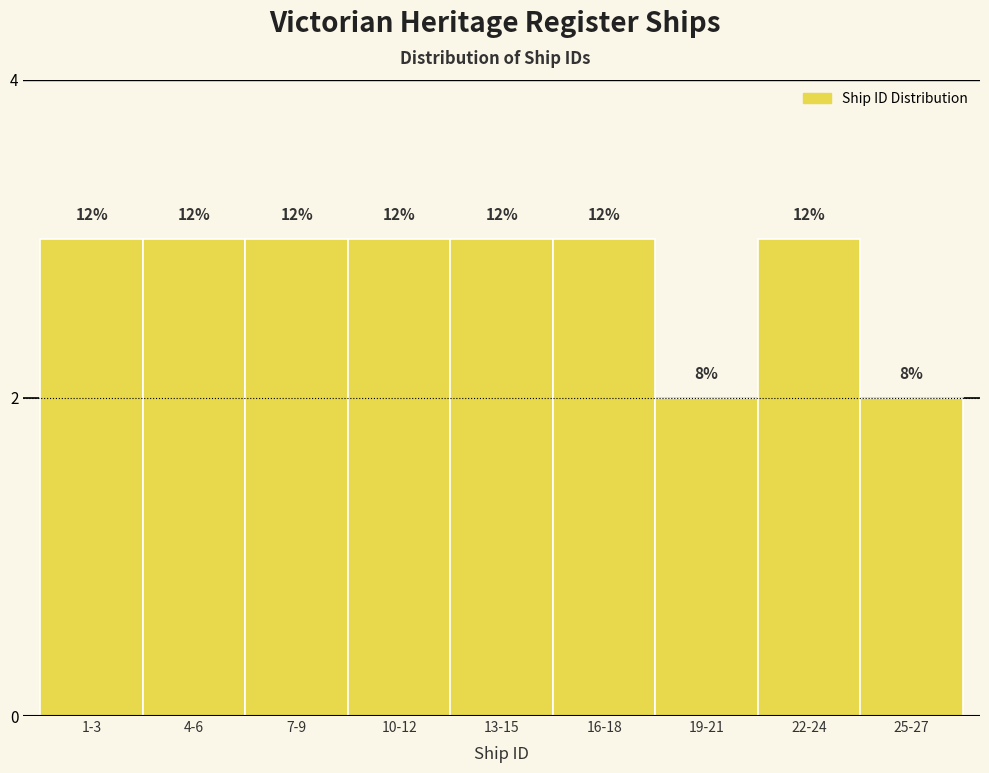

Does the chart contain any negative values?

No